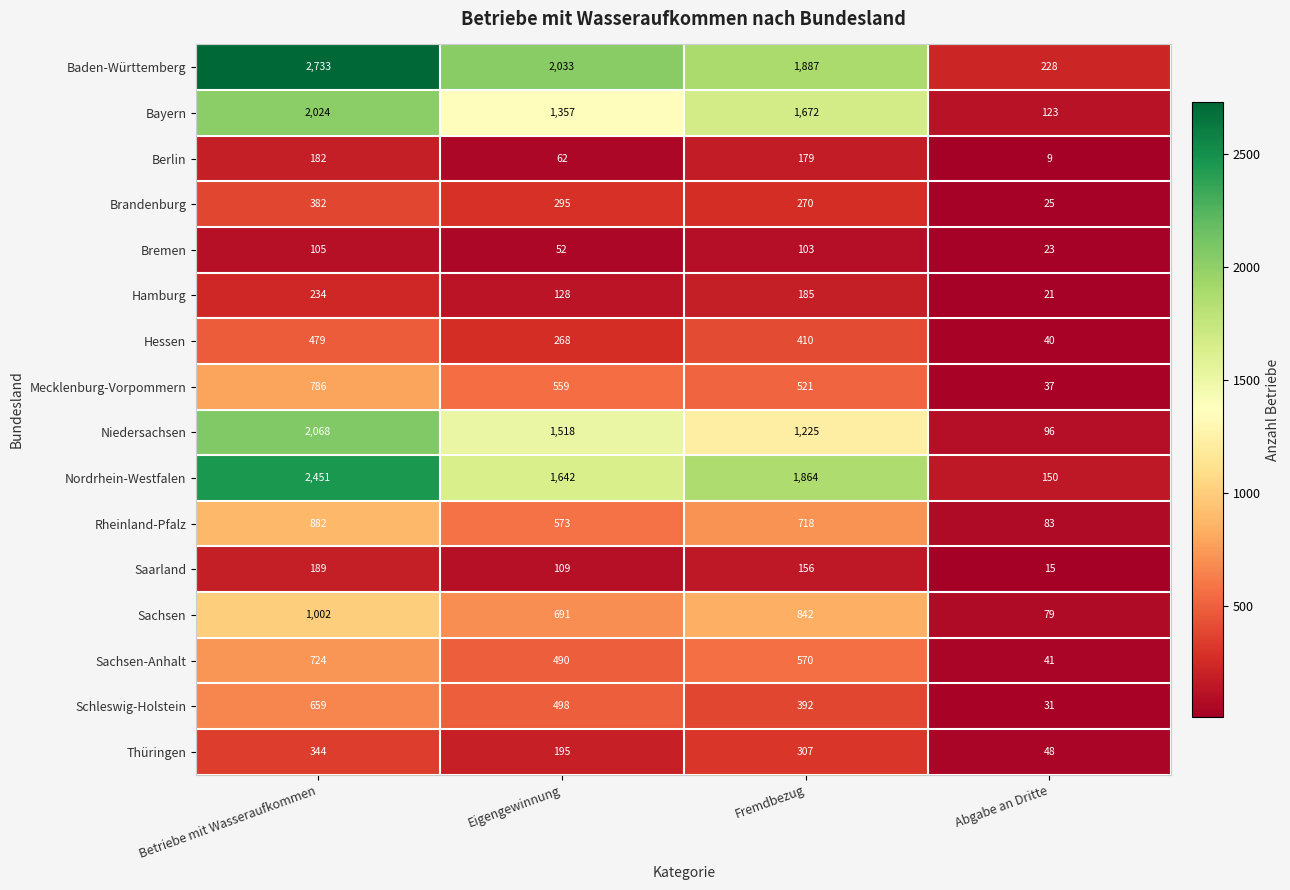

How many distinct data groups are displayed?

16